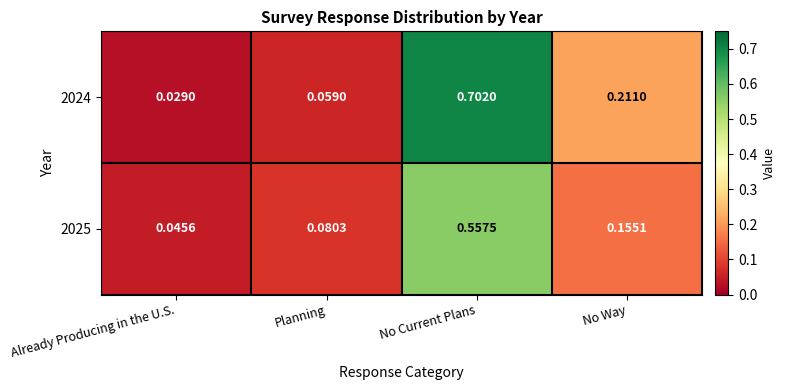

Which category has the highest value in the 2024 series?

No Current Plans